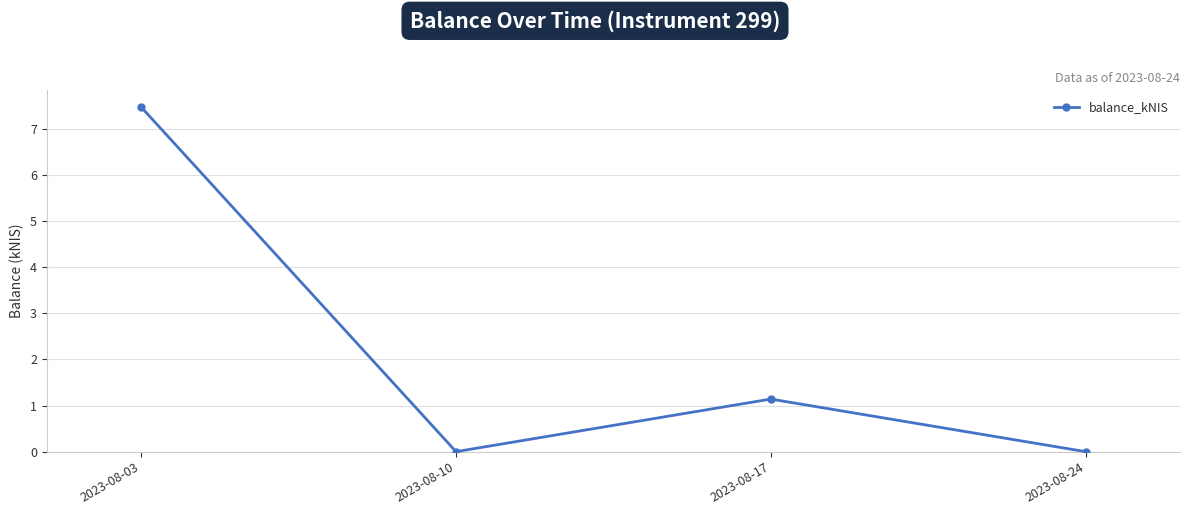

What is the average value?

2.2